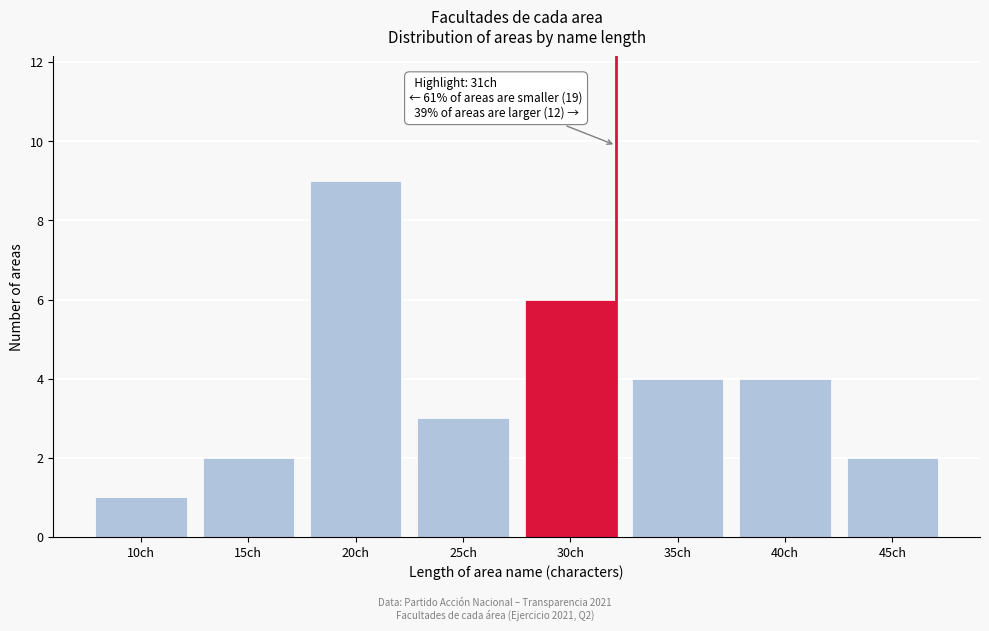

Reading left to right, transcribe all the data shown in this chart.

10ch=1	15ch=2	20ch=9	25ch=3	30ch=6	35ch=4	40ch=4	45ch=2